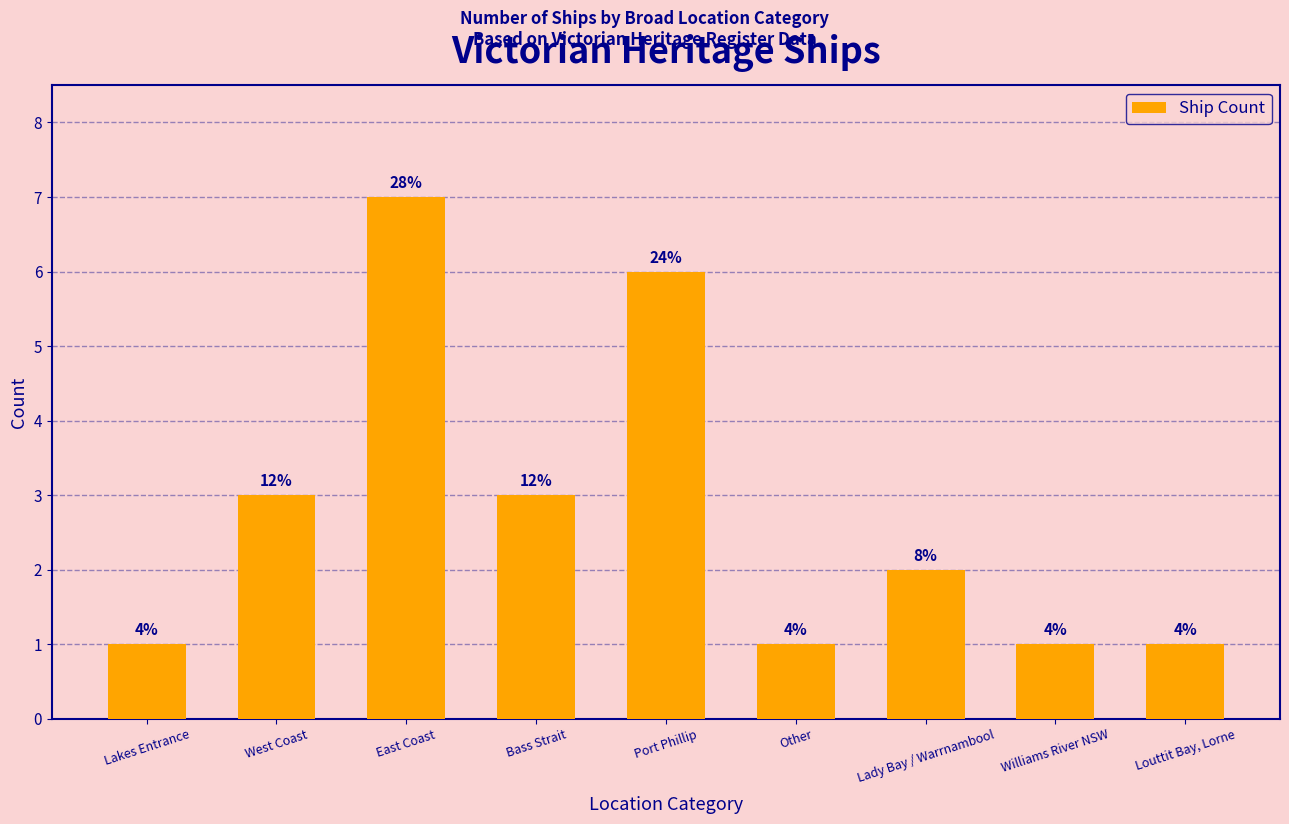

What is the average value?

3